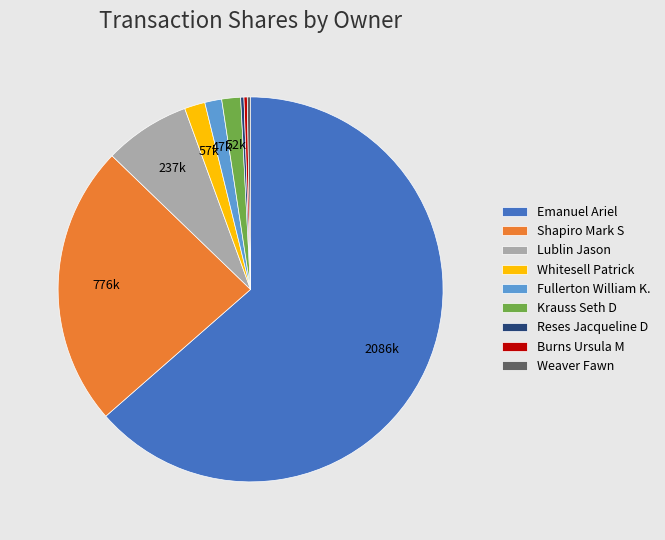

Which slice represents more than half of the pie?

Emanuel Ariel